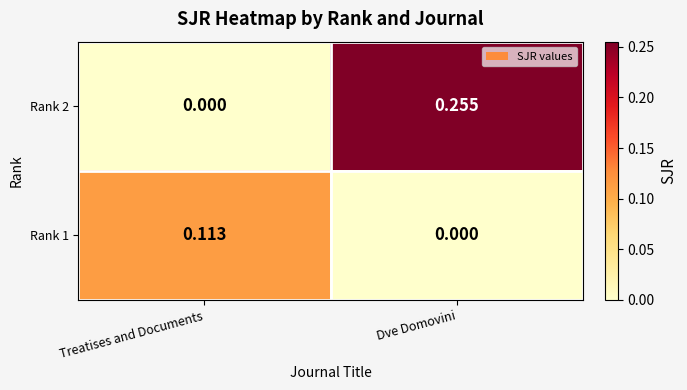

Which series has the largest range (max minus min)?

Rank 2